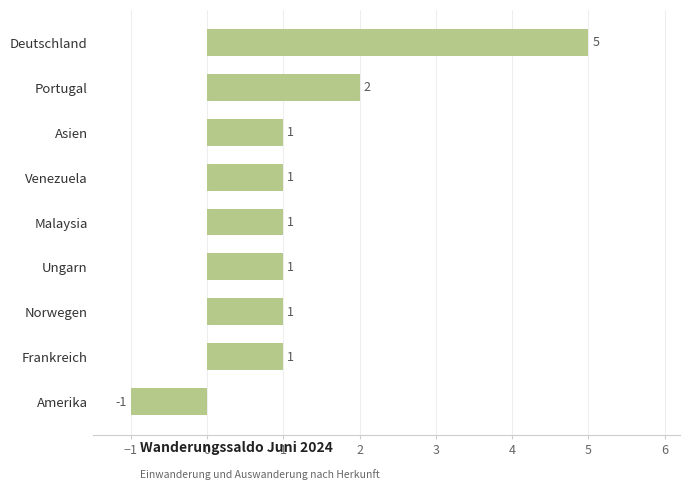

Reading bottom to top, extract all data points from this chart.

Amerika=-1	Frankreich=1	Norwegen=1	Ungarn=1	Malaysia=1	Venezuela=1	Asien=1	Portugal=2	Deutschland=5